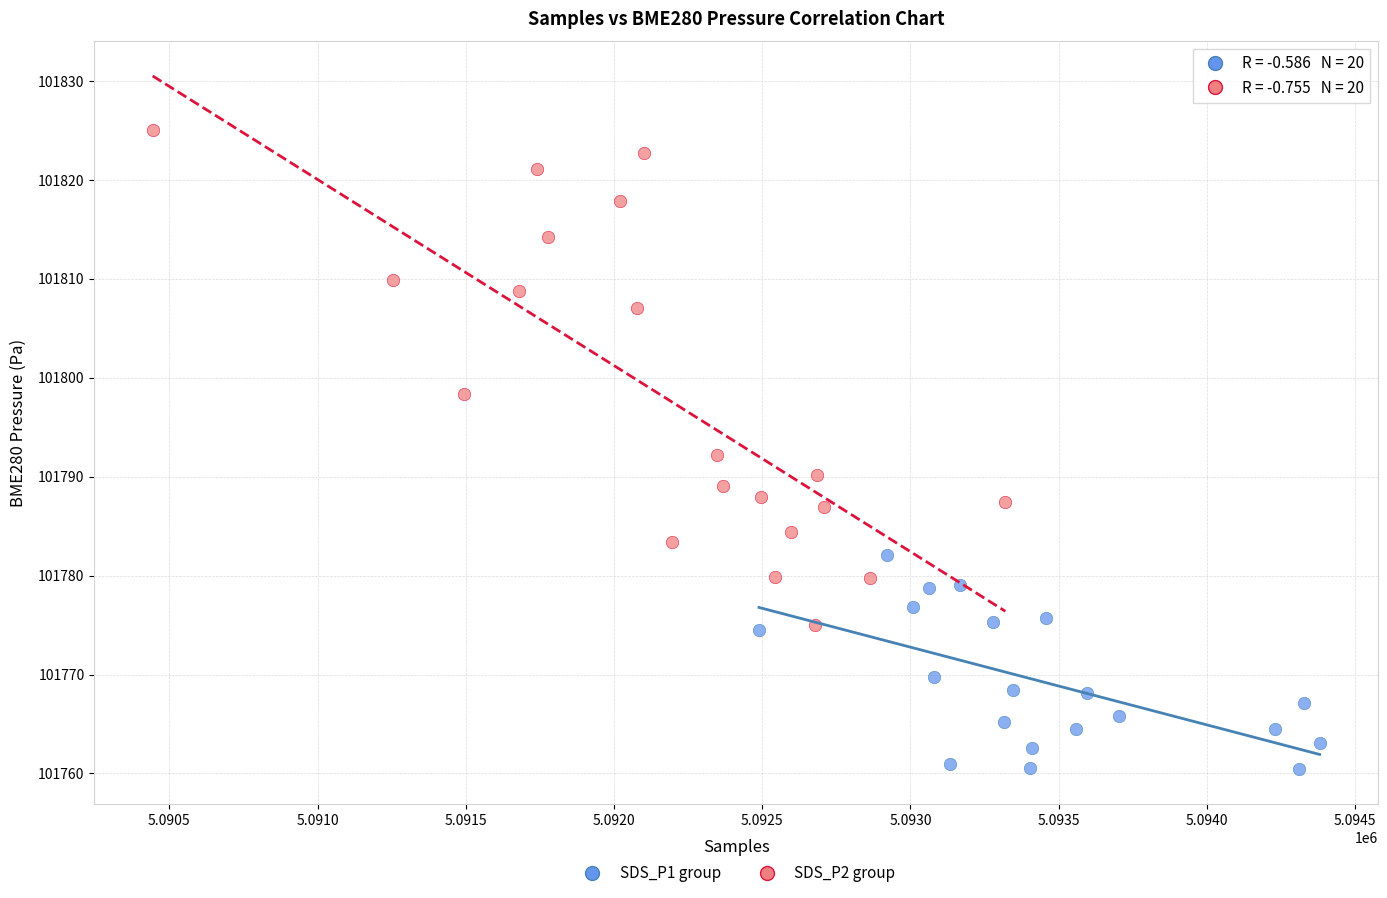

Which series contains the lowest Y value?

SDS_P1 group